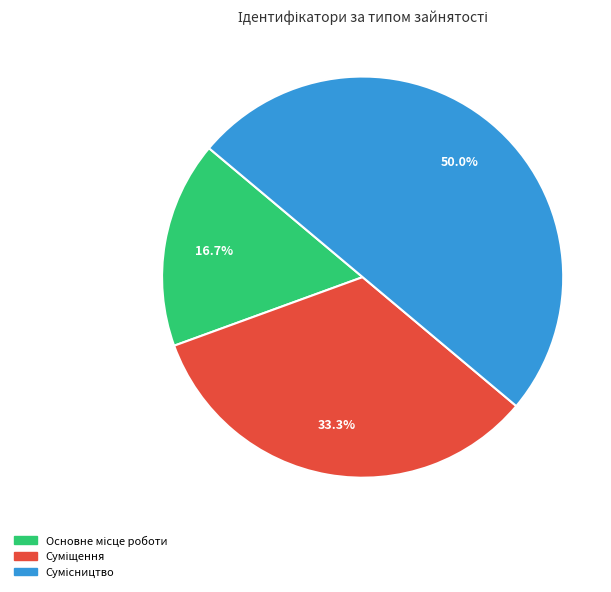

What percentage is the Сумісництво slice, to the nearest percent?

50%